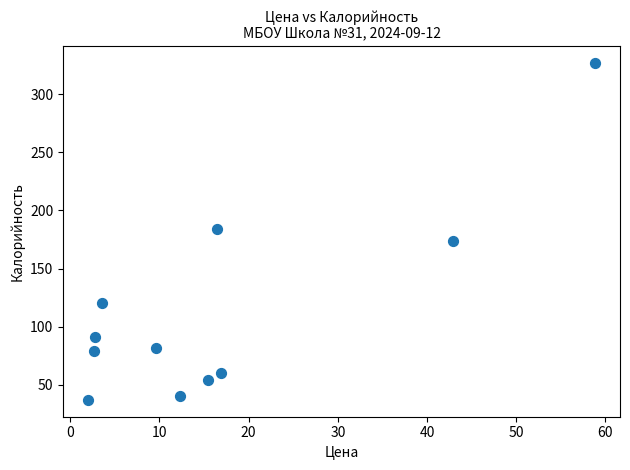

What is the average Y value?

113